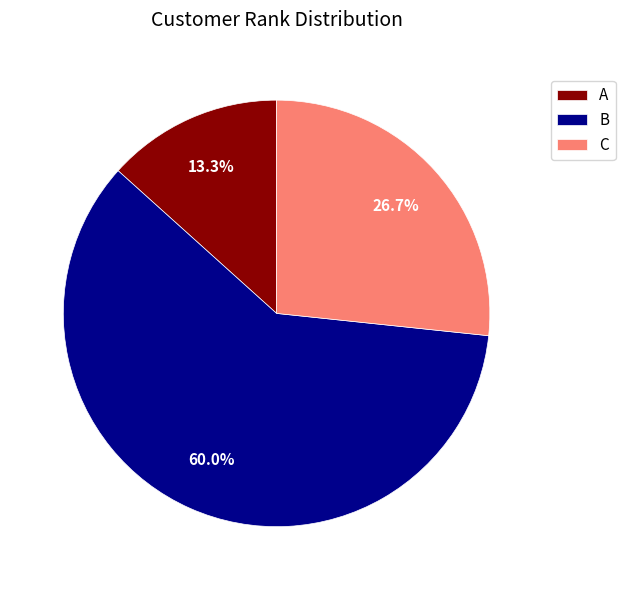

Which slice is the largest?

B